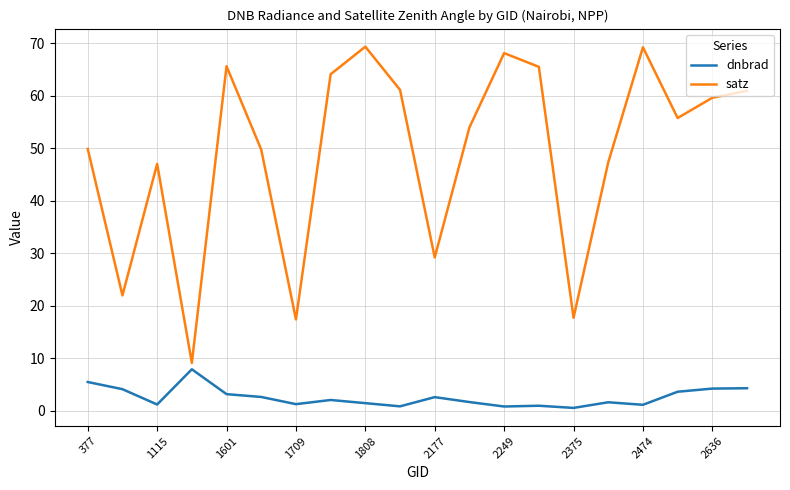

What is the maximum value for satz?

69.4